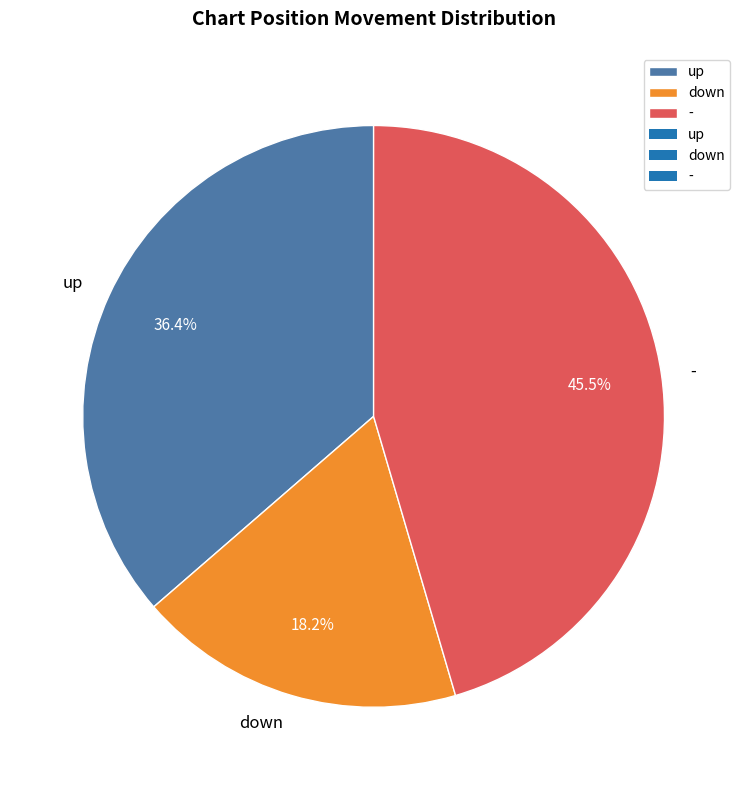

To the nearest percent, what percentage of the pie is down?

18%